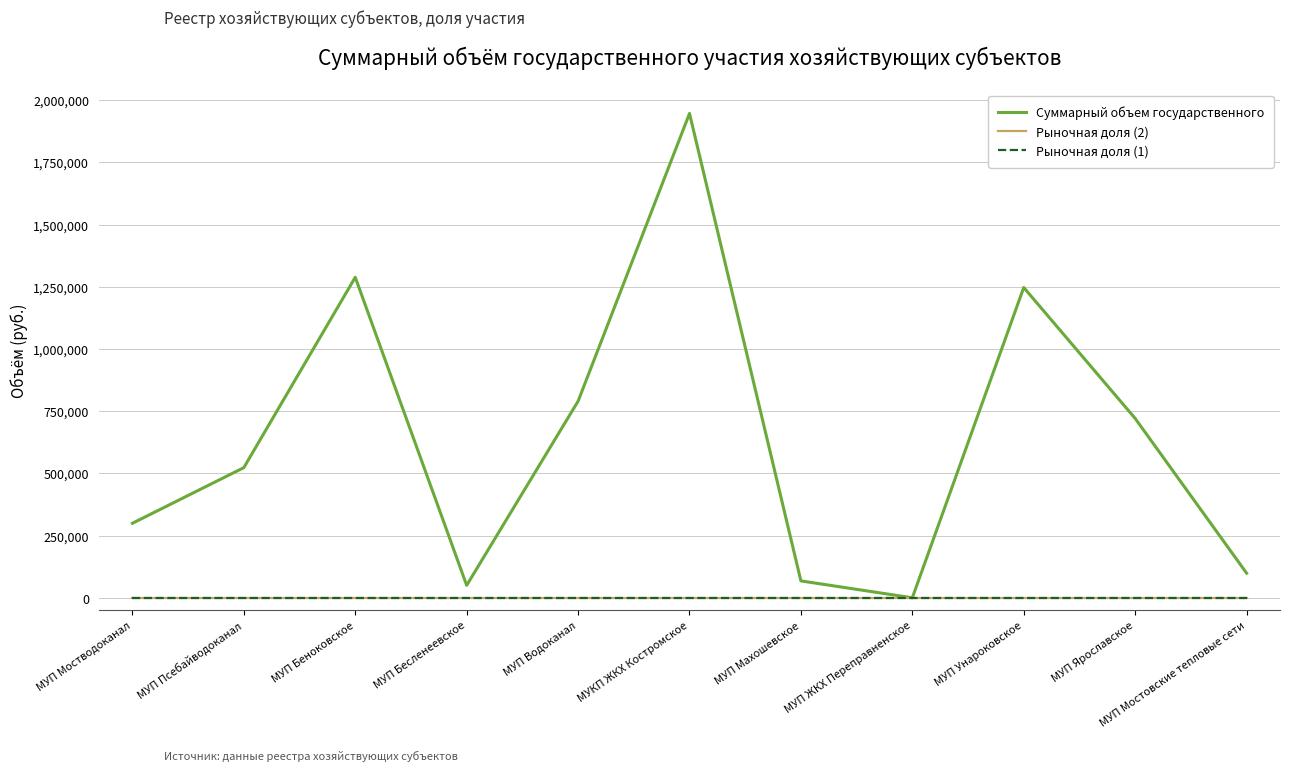

Rank the series at МУП Унароковское from highest to lowest value.

Суммарный объем государственного, Рыночная доля (2), Рыночная доля (1)